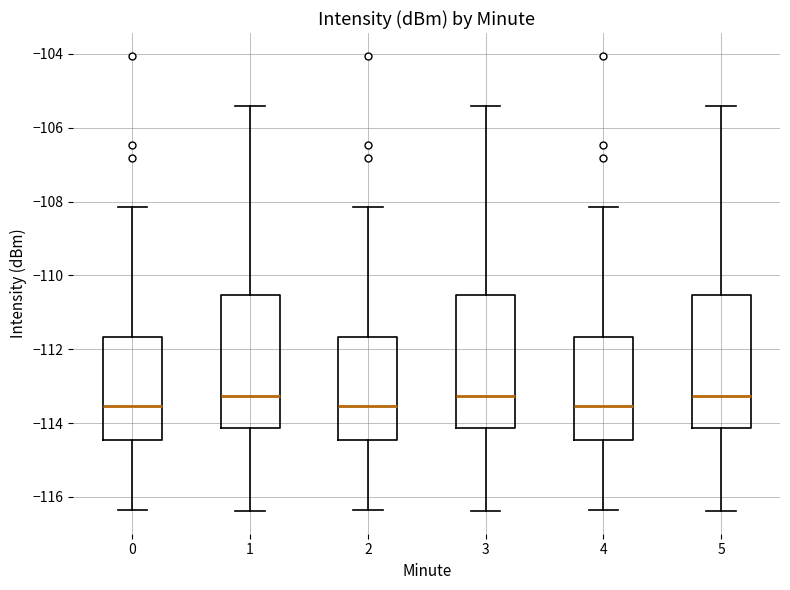

Where is the upper edge of the box at x = 2 on the y-axis? The values are not printed on the chart, so give them approximately, as read against the axis.

-111.6